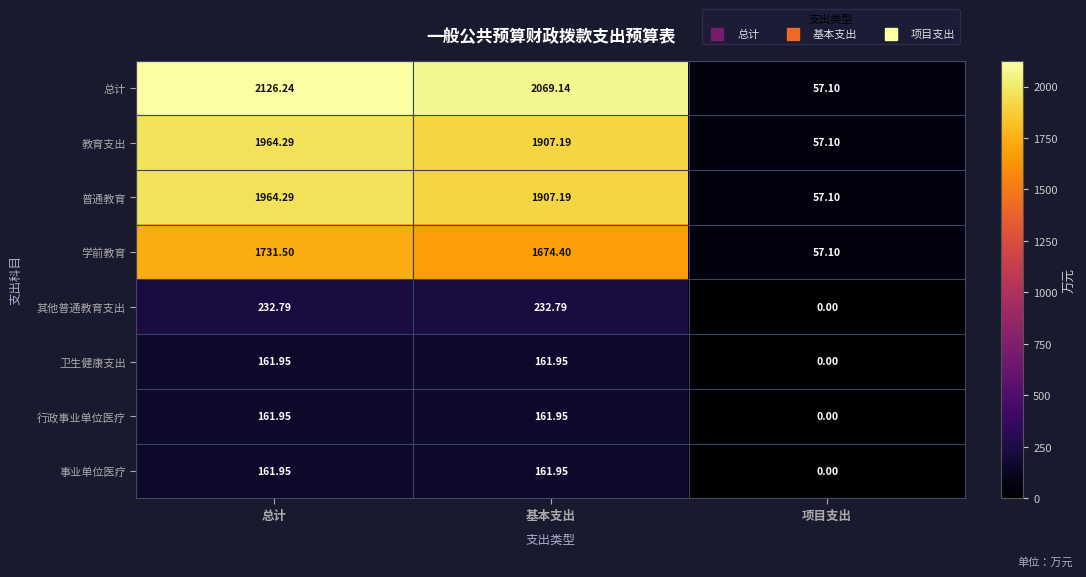

Which series has the widest spread of values?

总计